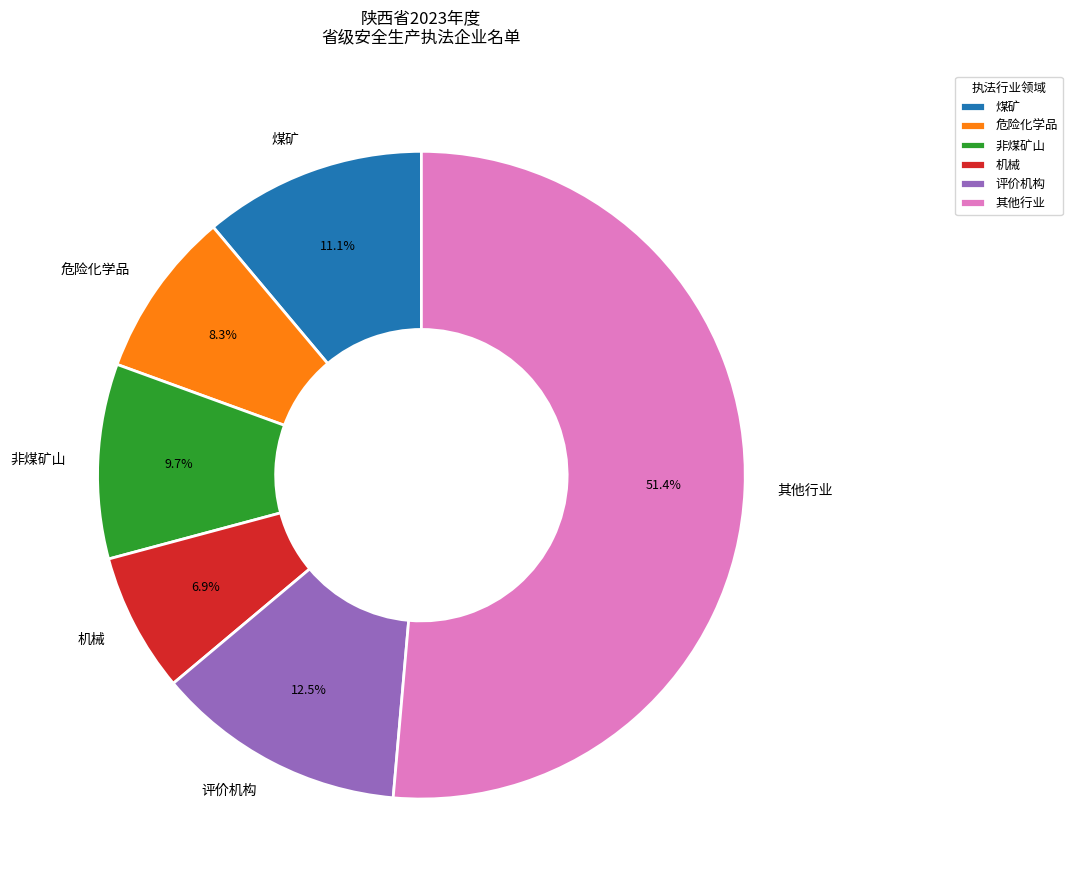

Which category has the biggest portion of the pie?

其他行业